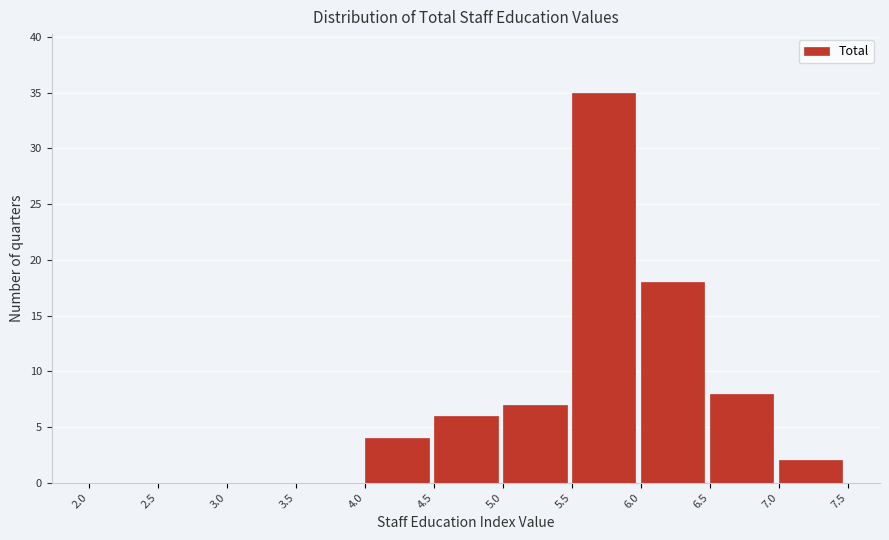

Reading left to right, list every bar in this chart as the range it spans on the x-axis followed by its height. The values are not printed on the chart, so give them approximately, as read against the axis.

2.0 to 2.5: 0
2.5 to 3.0: 0
3.0 to 3.5: 0
3.5 to 4.0: 0
4.0 to 4.5: 4
4.5 to 5.0: 6
5.0 to 5.5: 7
5.5 to 6.0: 35
6.0 to 6.5: 18
6.5 to 7.0: 8
7.0 to 7.5: 2